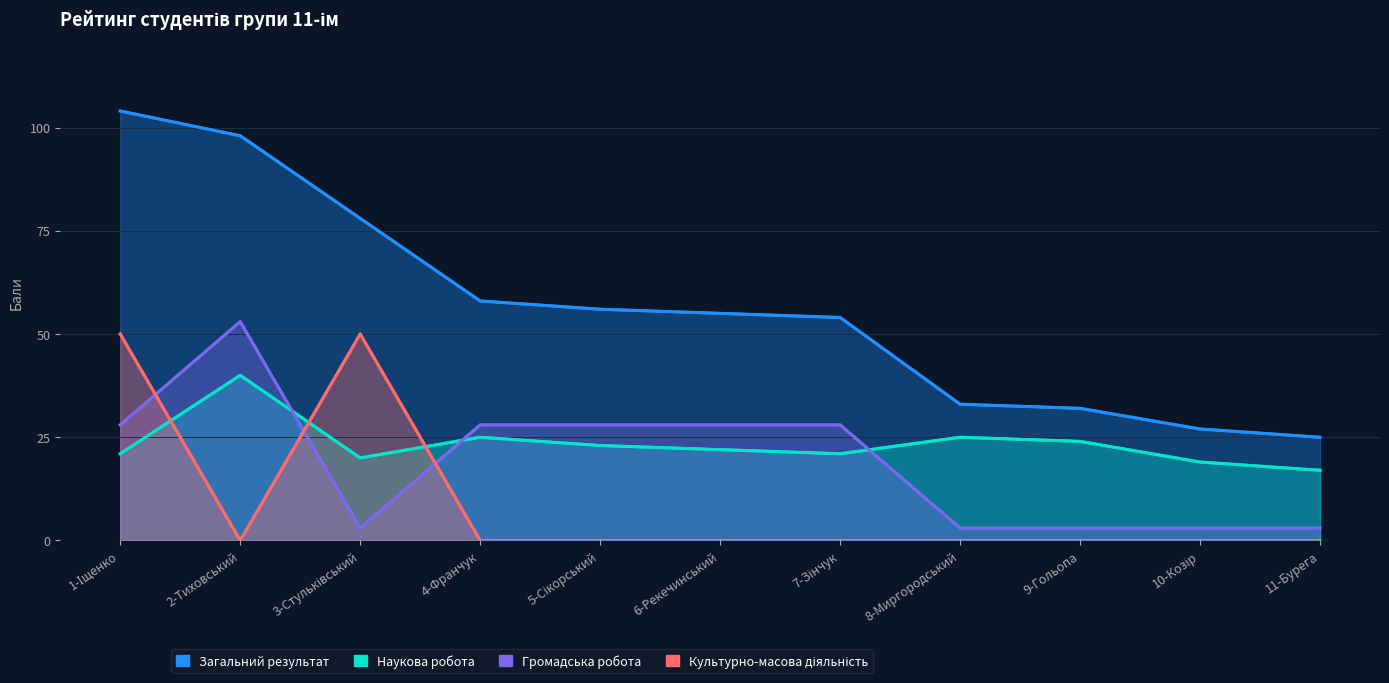

At which label is Громадська робота closest to 28?

1-Іщенко